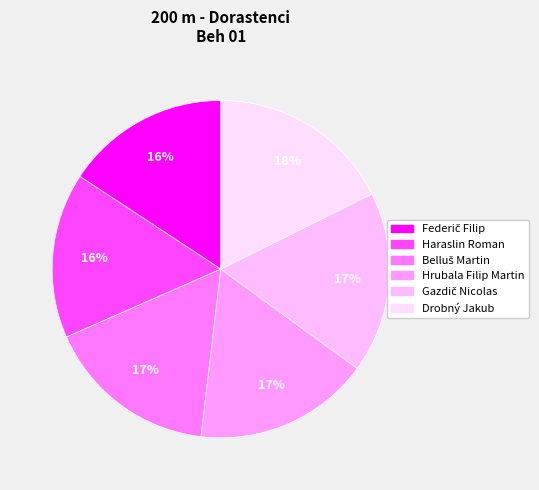

How many segments does this pie chart have?

6